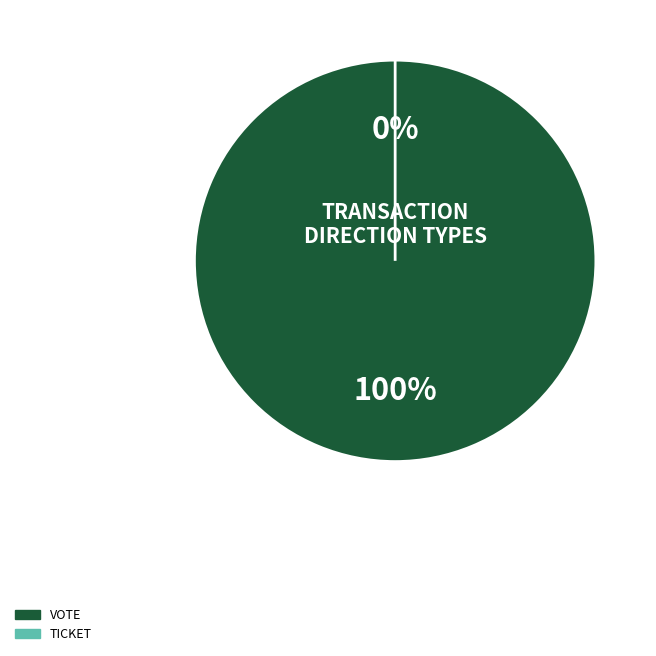

Do Ticket and Vote together represent more than half of the pie?

Yes